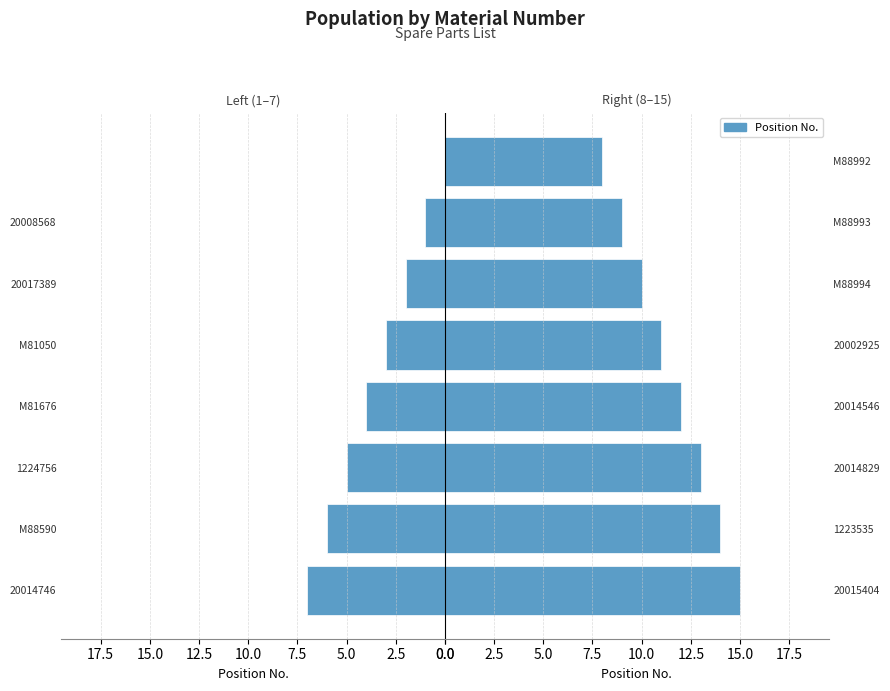

The value of Right Half at 20015404 is 15. True or false?

True